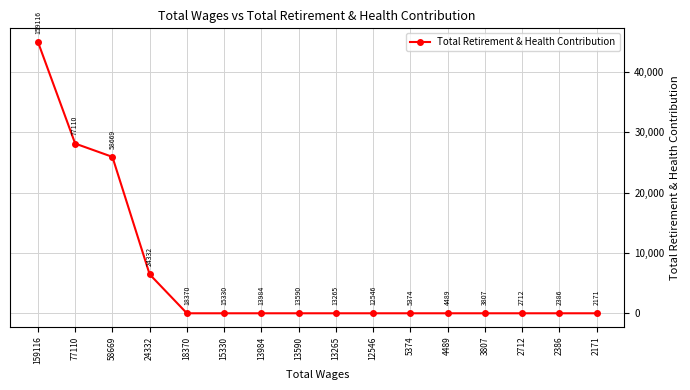

How many lines are shown in the chart?

1